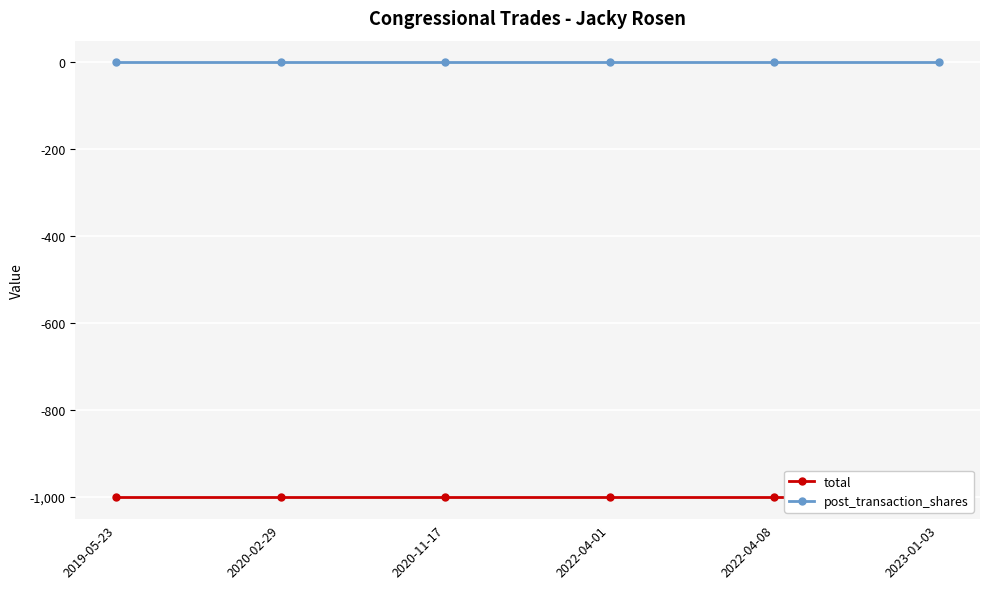

List the labels in order of post_transaction_shares value, smallest first.

2019-05-23, 2020-02-29, 2020-11-17, 2022-04-01, 2022-04-08, 2023-01-03